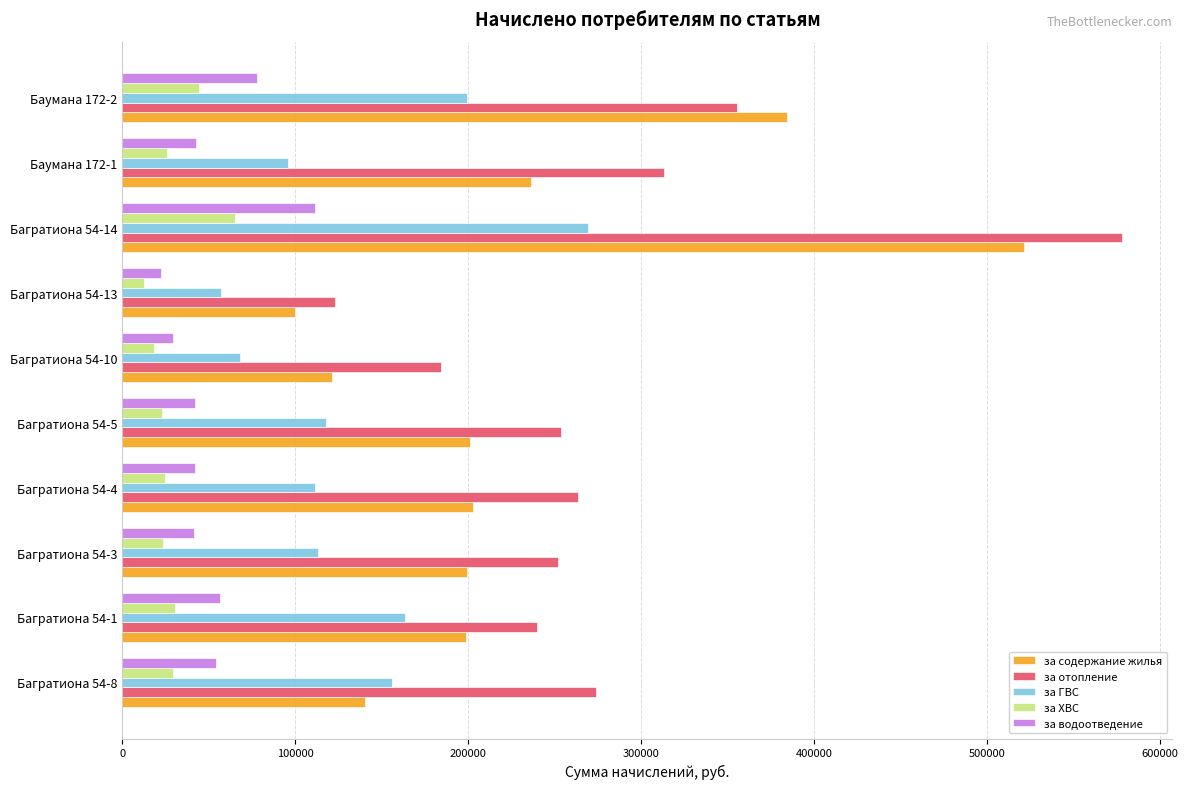

Between Багратиона 54-5 and Багратиона 54-14, which series saw the biggest shift?

за отопление